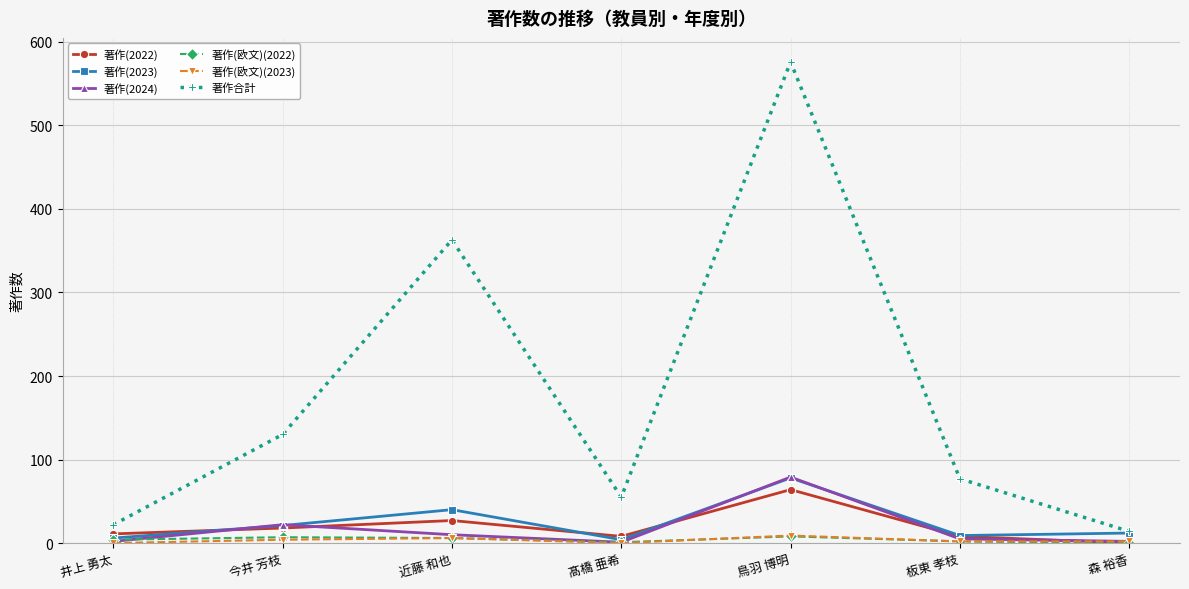

What is the difference between the maximum and minimum values in the 著作(2024) series?

78